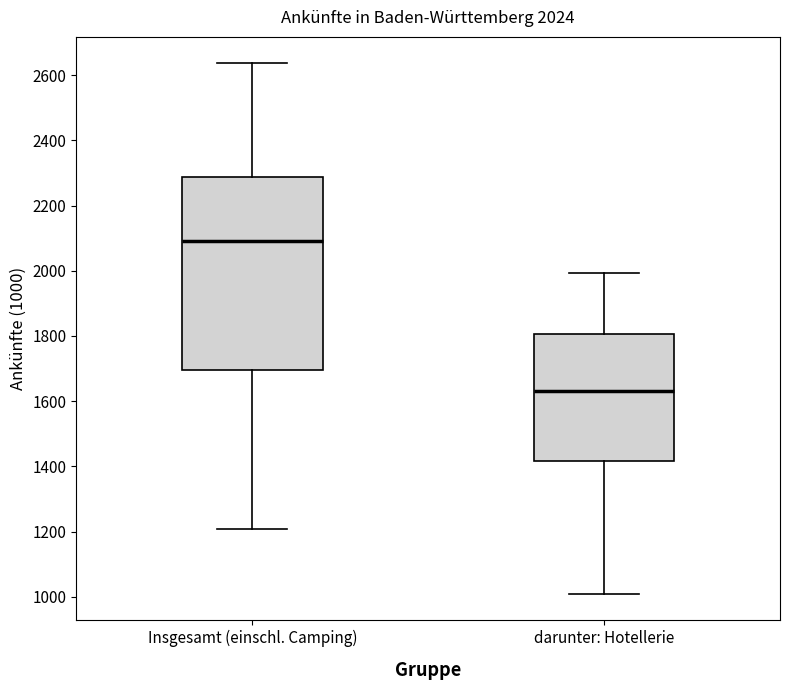

Which box's median line is the highest?

Insgesamt (einschl. Camping)